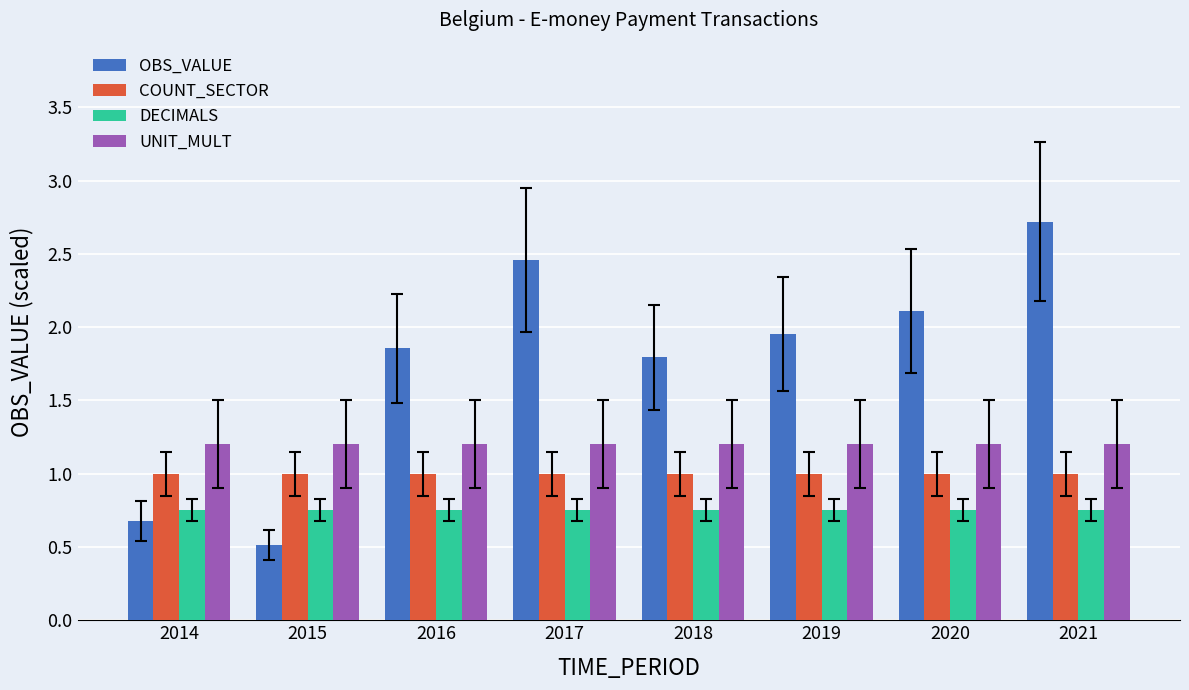

Rank the series by their average value, from highest to lowest.

OBS_VALUE, UNIT_MULT, COUNT_SECTOR, DECIMALS